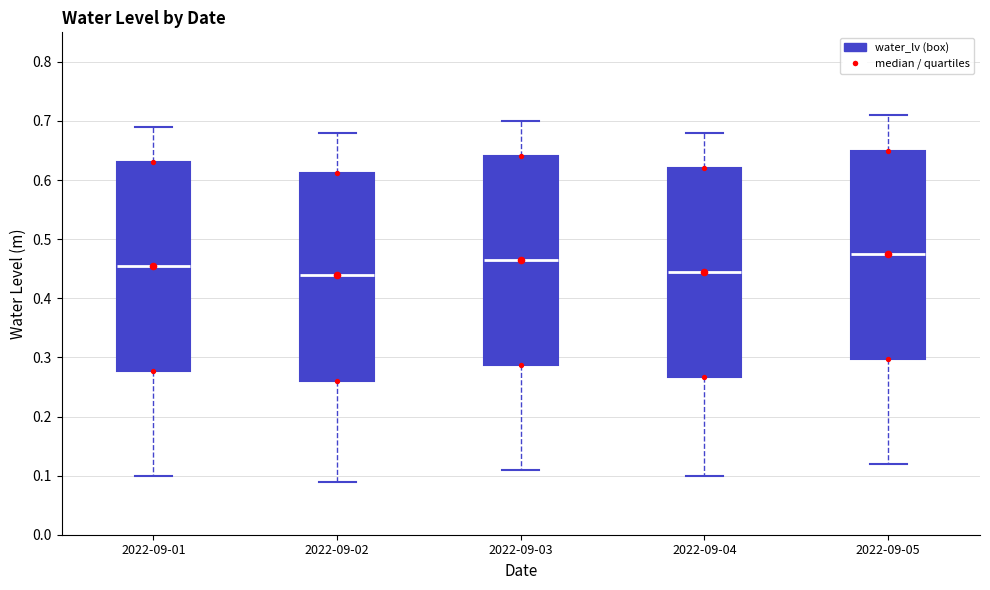

Reading left to right, read every box against the y-axis: the position of its median line, the range the box covers, and the ends of its whiskers. The values are not printed on the chart, so give them approximately, as read against the axis.

2022-09-01: median 0.46, box 0.28 to 0.63, whiskers 0.10 to 0.69
2022-09-02: median 0.44, box 0.26 to 0.61, whiskers 0.09 to 0.68
2022-09-03: median 0.47, box 0.29 to 0.64, whiskers 0.11 to 0.70
2022-09-04: median 0.45, box 0.27 to 0.62, whiskers 0.10 to 0.68
2022-09-05: median 0.48, box 0.30 to 0.65, whiskers 0.12 to 0.71